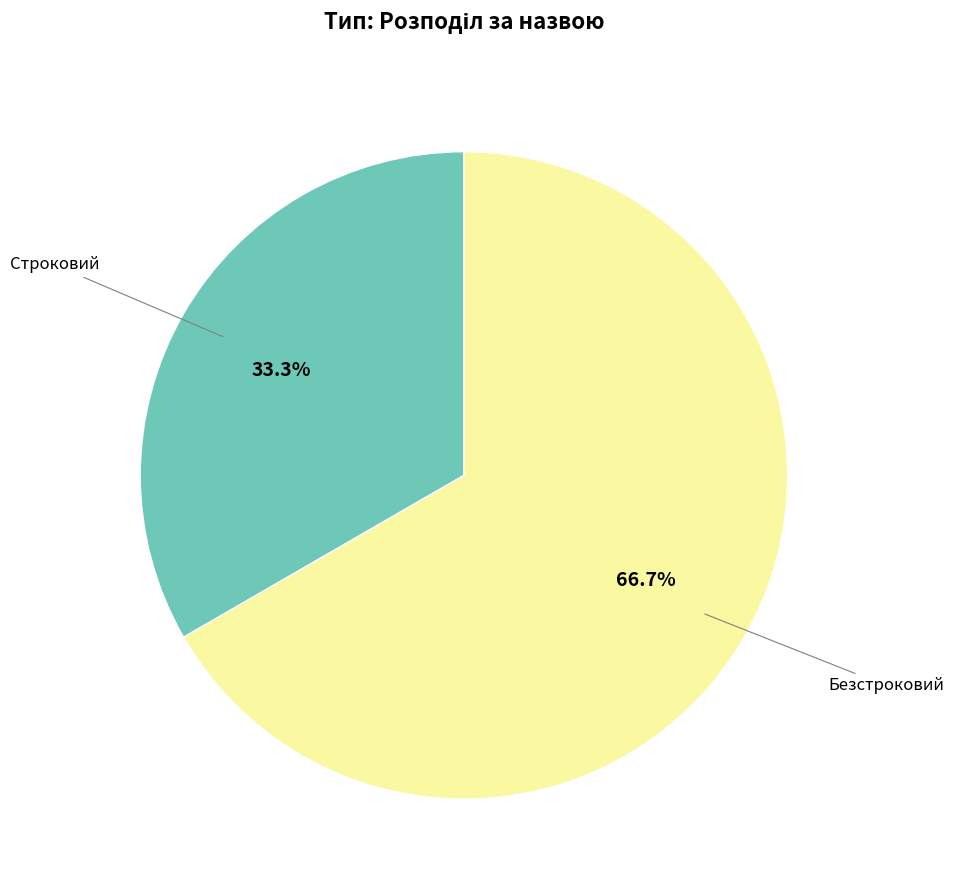

Rank the categories by value from lowest to highest.

Строковий, Безстроковий